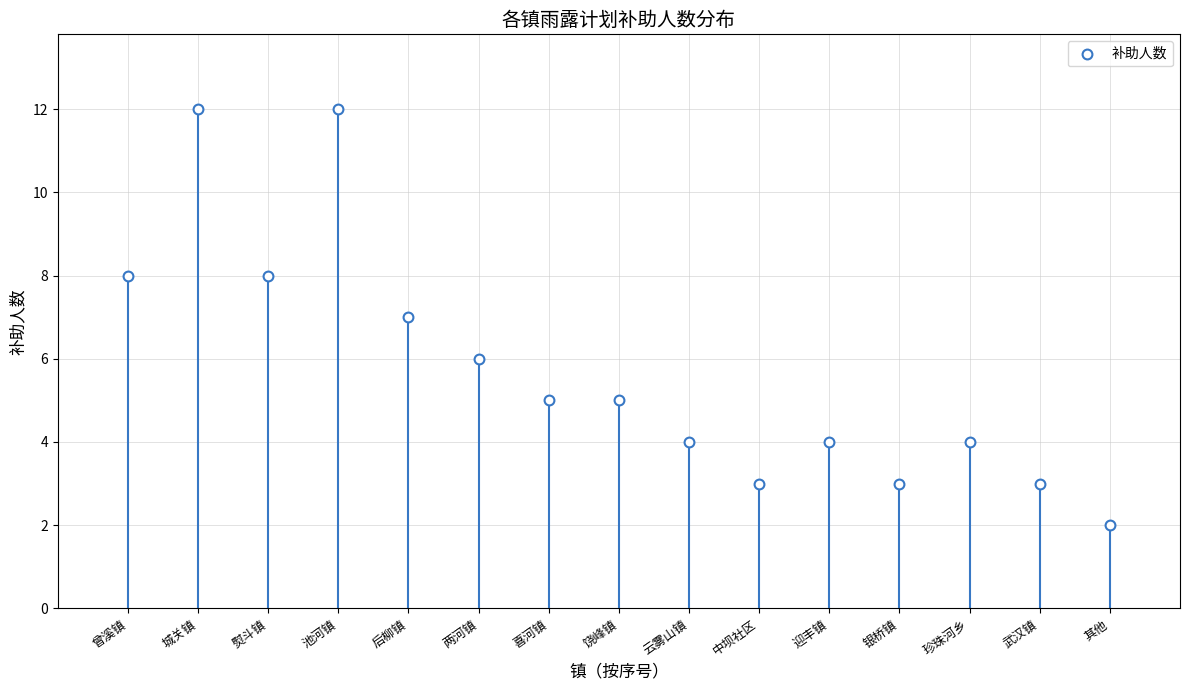

What is the range of X values (max minus min)?

14